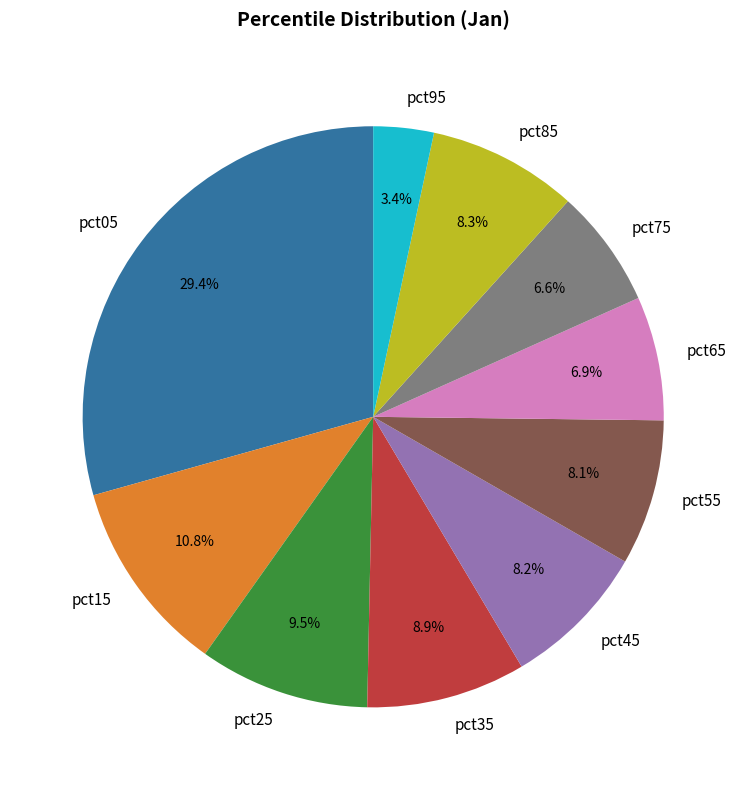

Which category has the biggest portion of the pie?

pct05